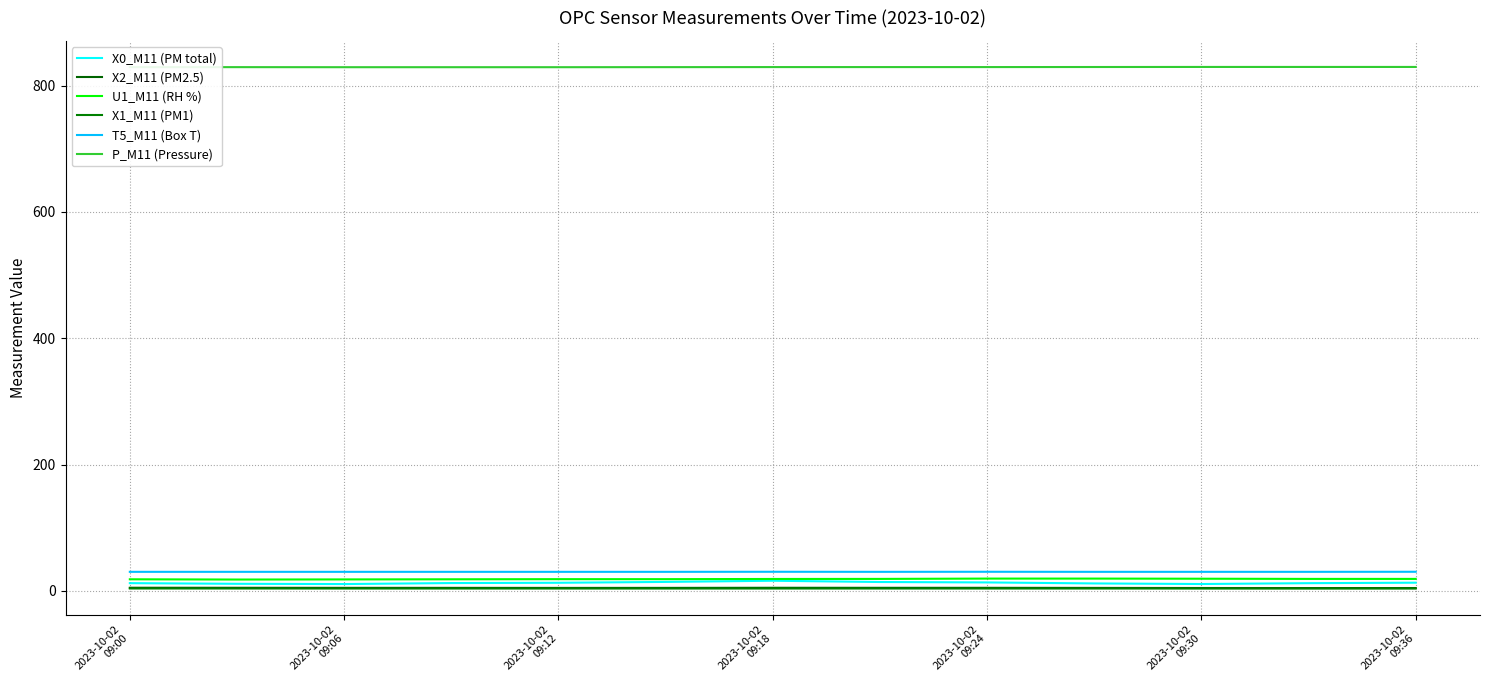

In X0_M11 (PM total), how many points are higher than both neighbors (excluding endpoints)?

1